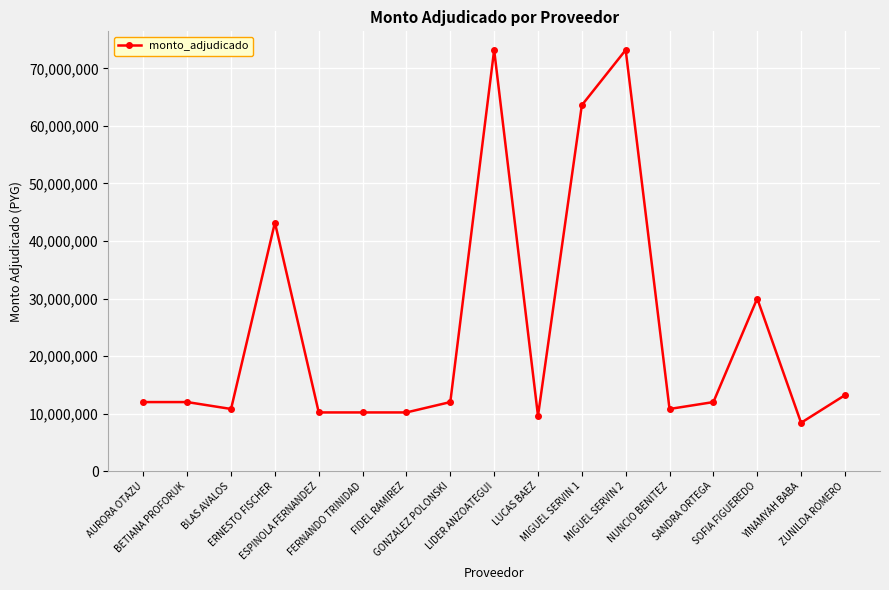

Is it true that the value at SANDRA ORTEGA is 18725116?

False